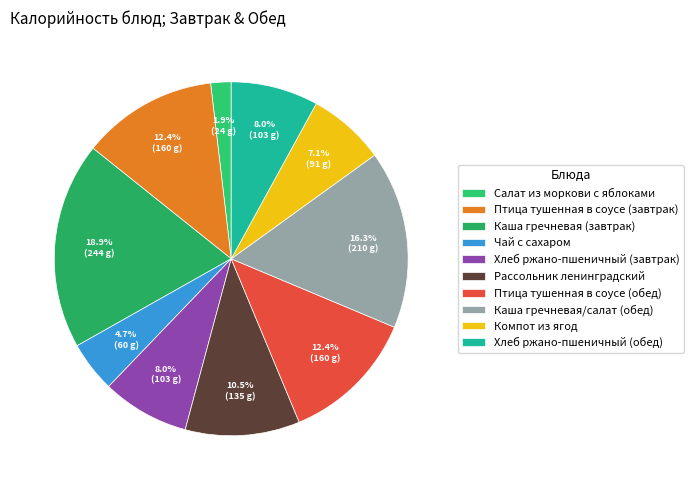

Which category has the smallest portion of the pie?

Салат из моркови с яблоками